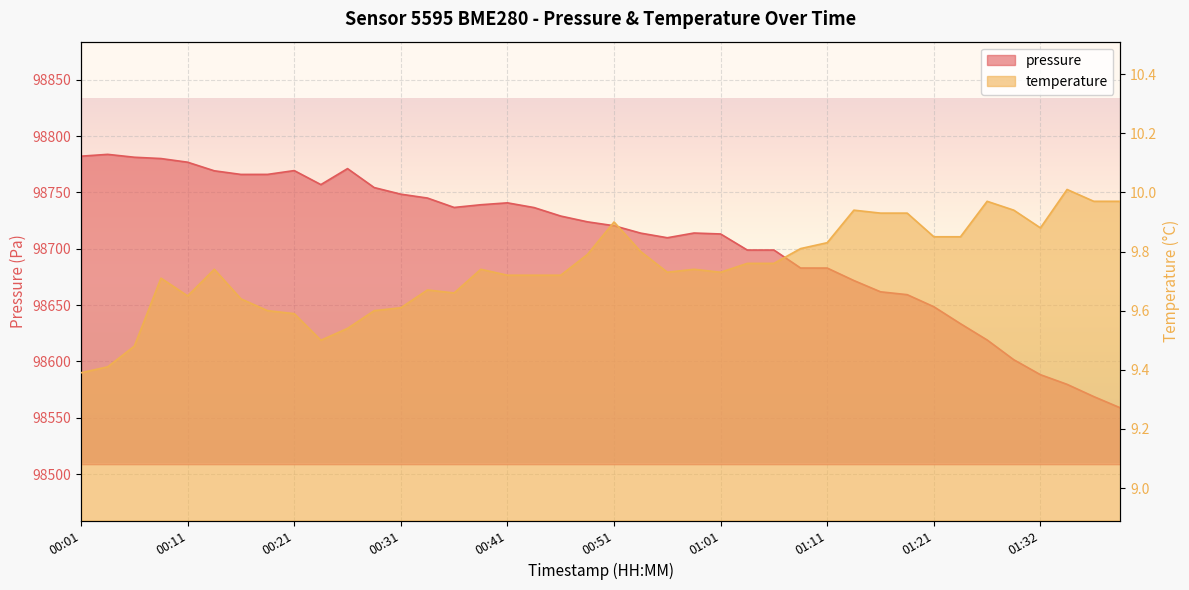

What is the value of the temperature point at the 37th from the left?

9.9